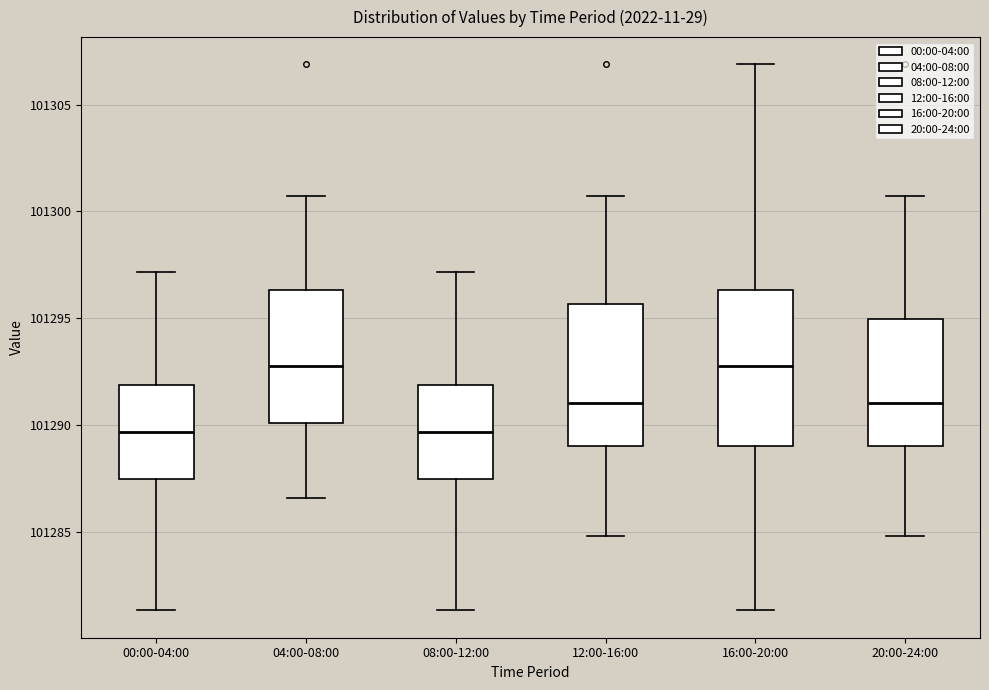

Where is the lower edge of the box for 16:00-20:00 on the y-axis? The values are not printed on the chart, so give them approximately, as read against the axis.

101289.0